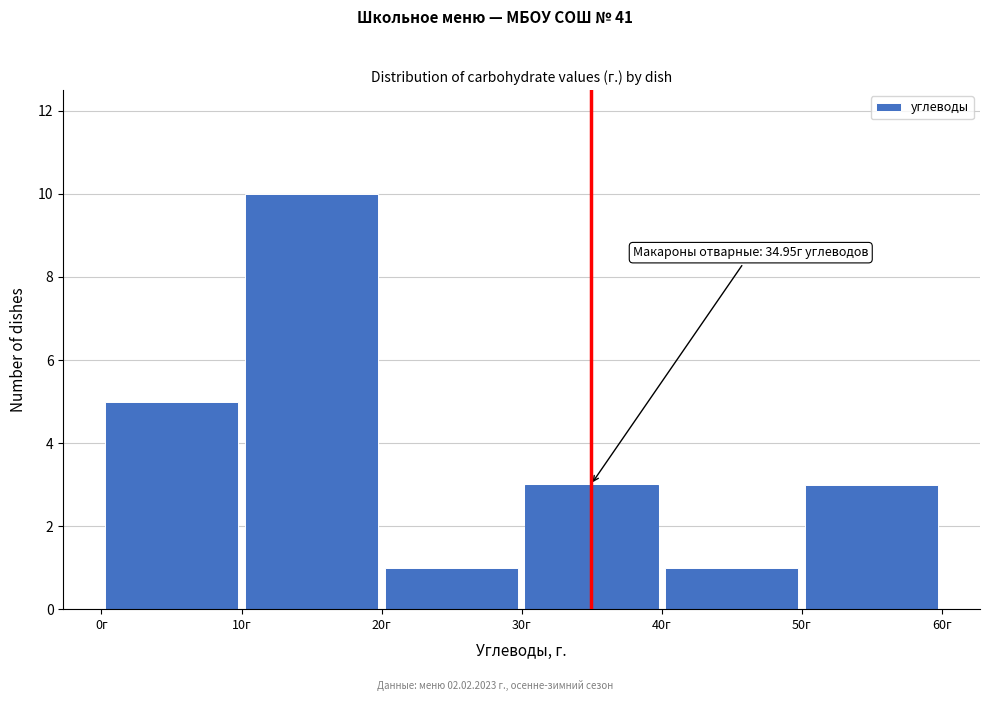

Which range on the x-axis has the tallest bar?

10 to 20